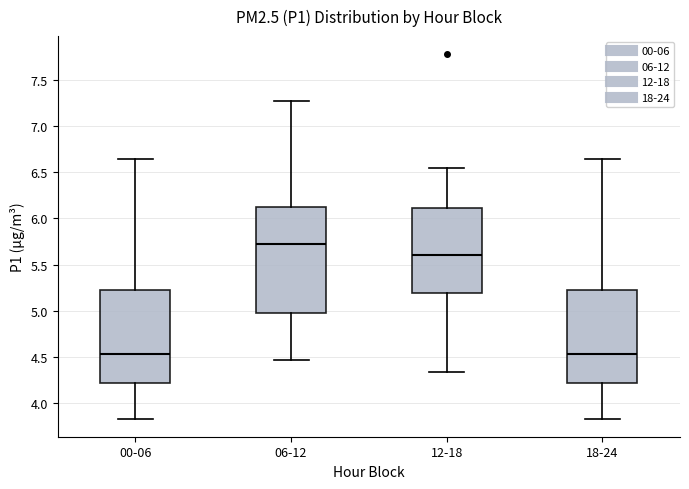

Where does the median line of the box for 06-12 sit on the y-axis? The values are not printed on the chart, so give them approximately, as read against the axis.

5.70